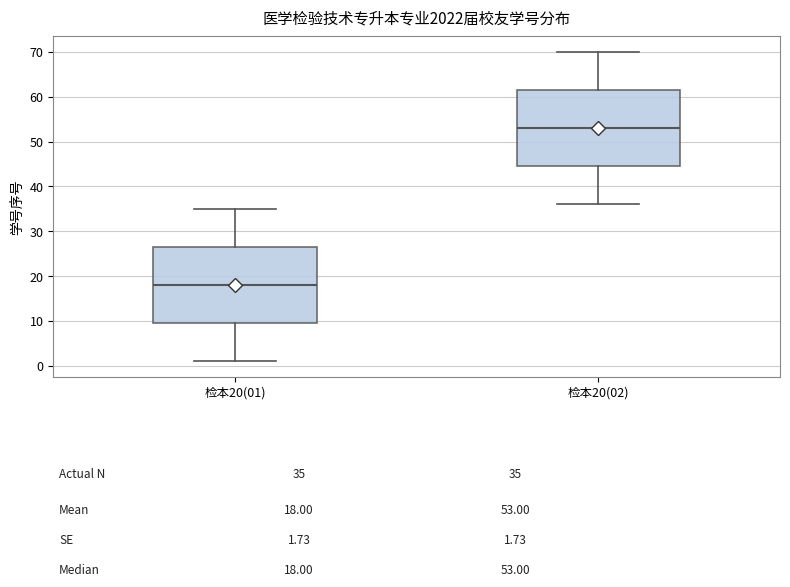

Reading left to right, transcribe this box plot: for each box, give where its median line is, the range the box spans, and where its two whiskers end, as read against the y-axis. The values are not printed on the chart, so give them approximately, as read against the axis.

检本20(01): median 18, box 10 to 27, whiskers 1 to 35
检本20(02): median 53, box 45 to 62, whiskers 36 to 70